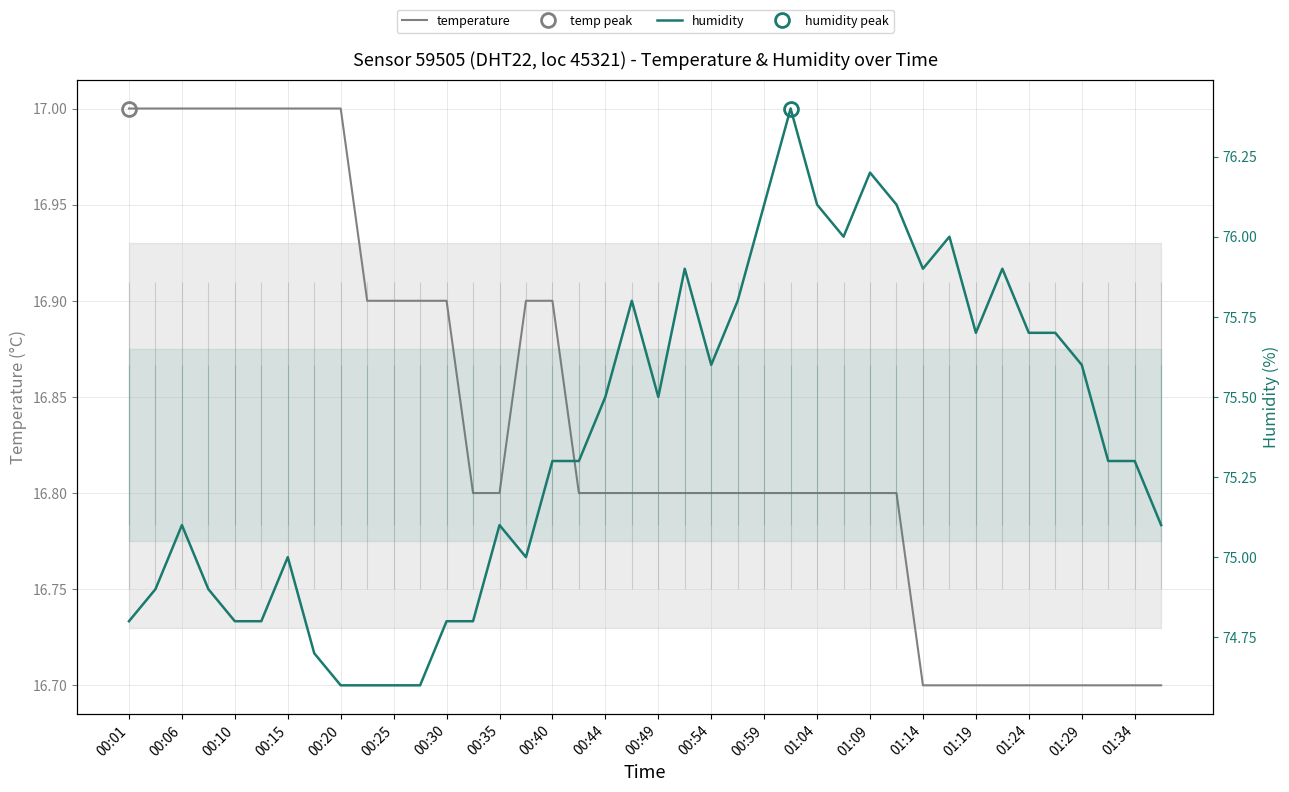

The humidity series shows 76.0 at 27. True or false?

True